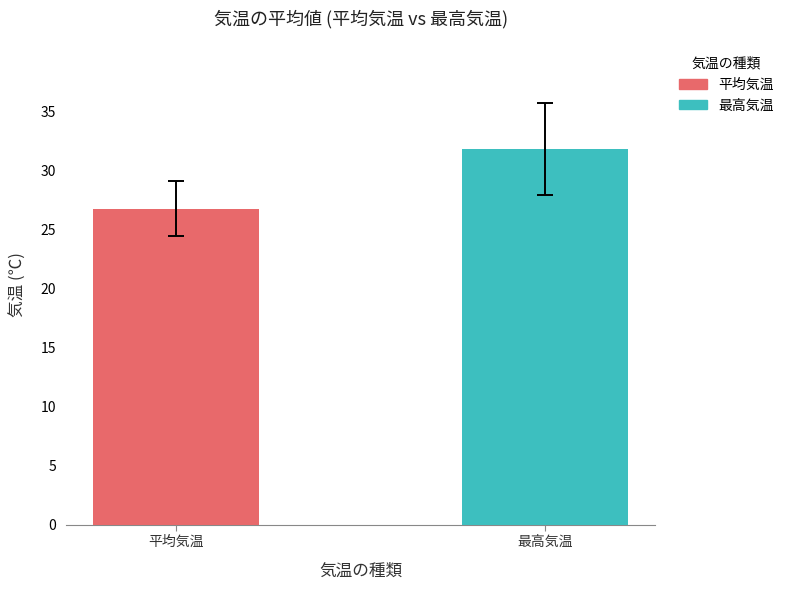

What is the maximum value shown in the chart?

31.8